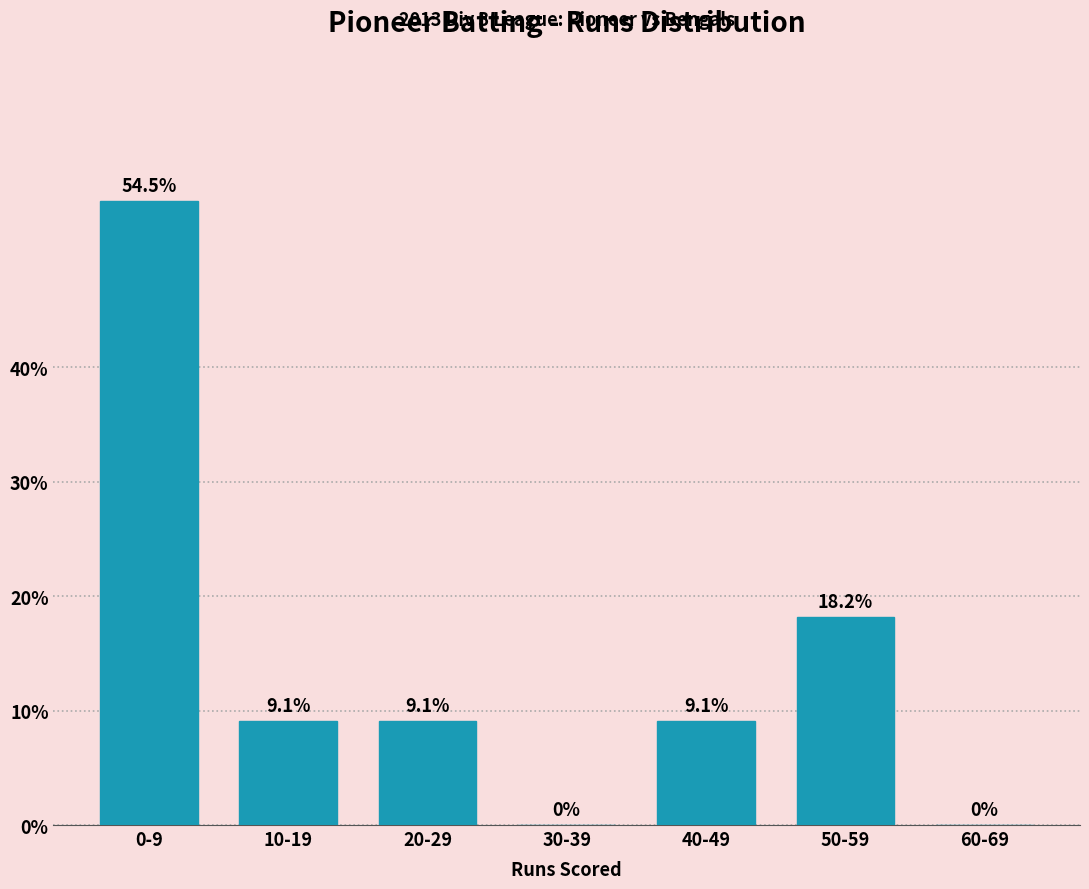

Reading right to left, extract all data points from this chart.

60-69=0.0	50-59=18.2	40-49=9.1	30-39=0.0	20-29=9.1	10-19=9.1	0-9=54.5